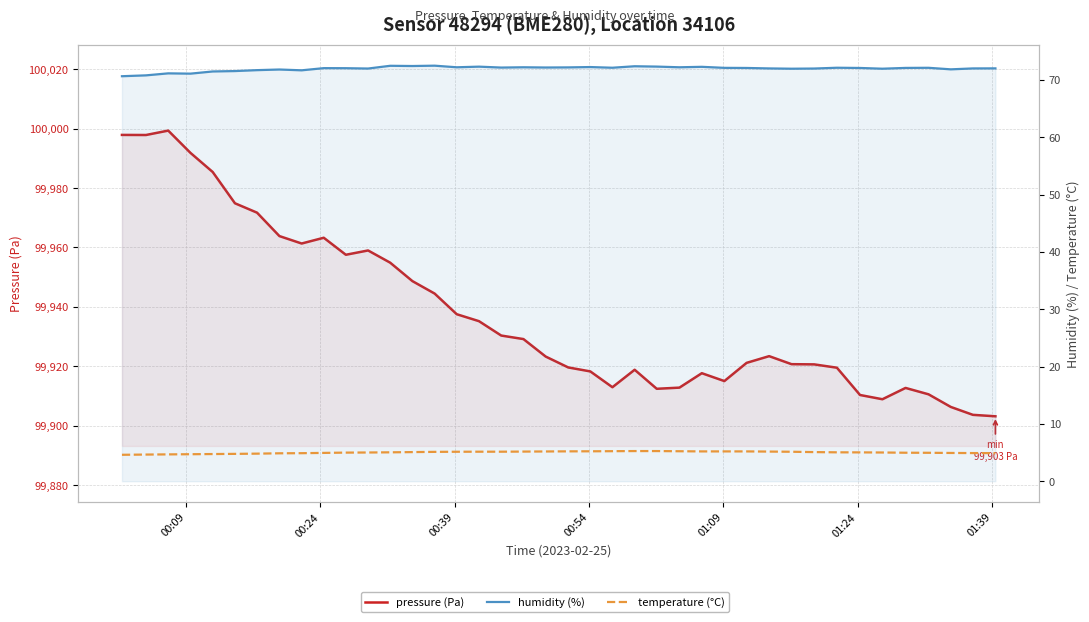

What are all the series names shown in the legend?

pressure (Pa), humidity (%), temperature (°C)